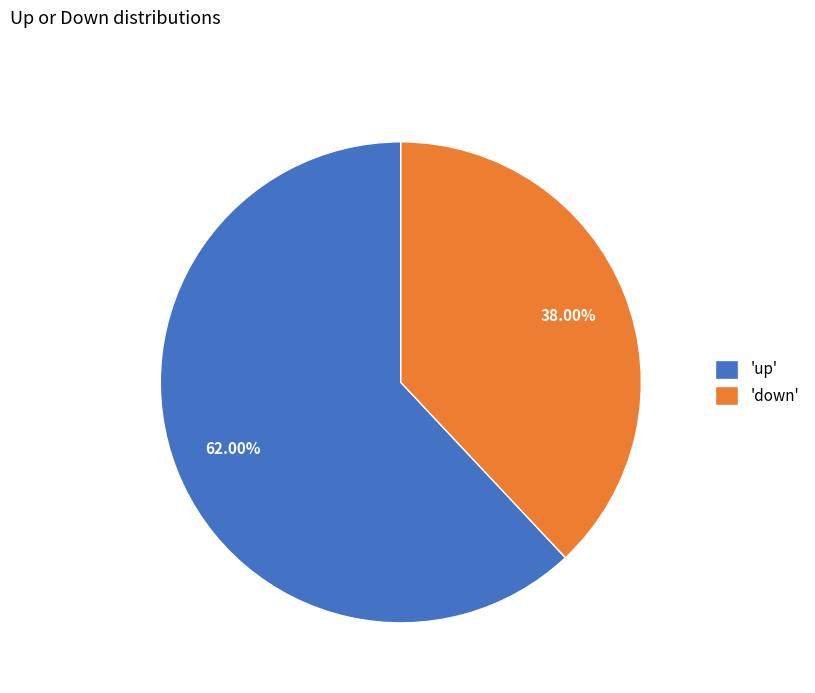

What is the largest slice in the pie chart?

'up'